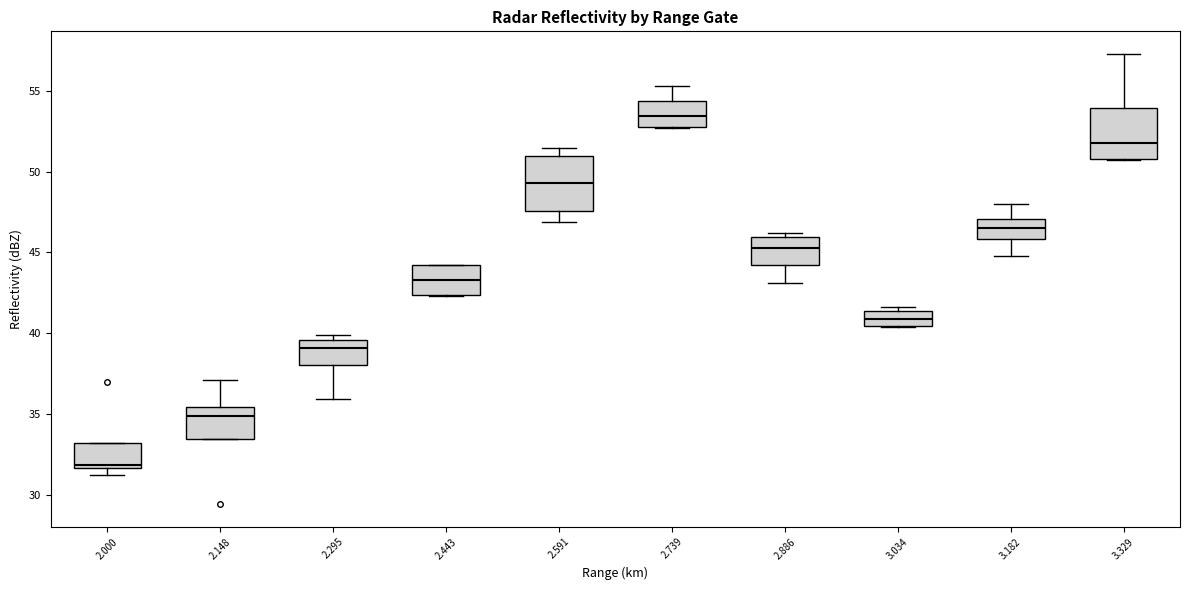

Where is the upper edge of the box at x = 3.034 on the y-axis? The values are not printed on the chart, so give them approximately, as read against the axis.

41.5